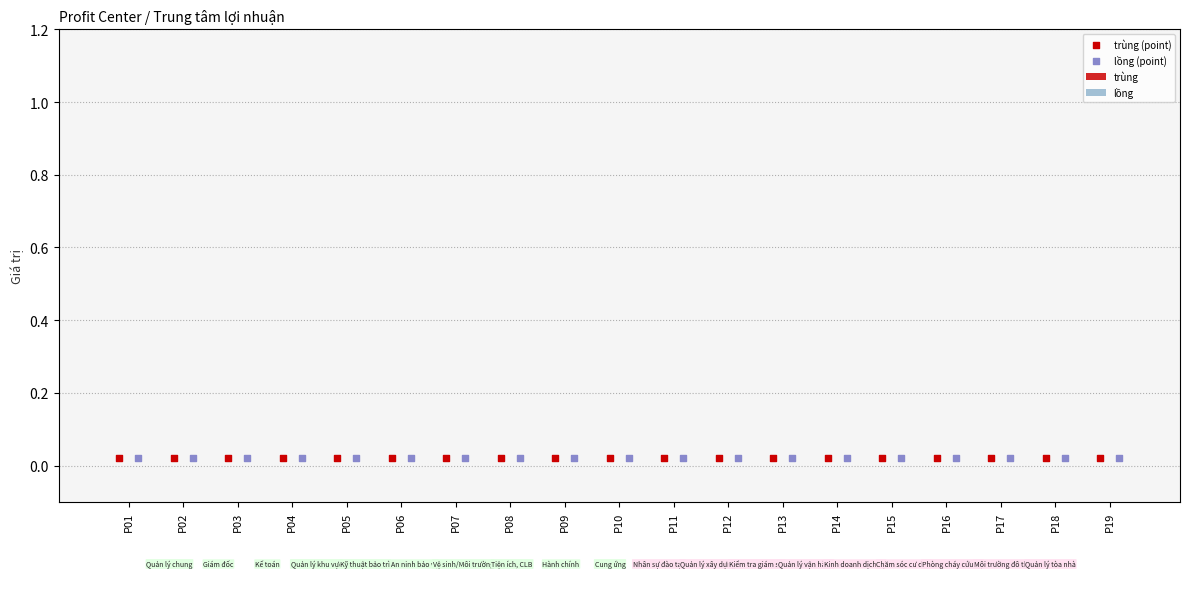

Which series contains the lowest Y value?

trùng